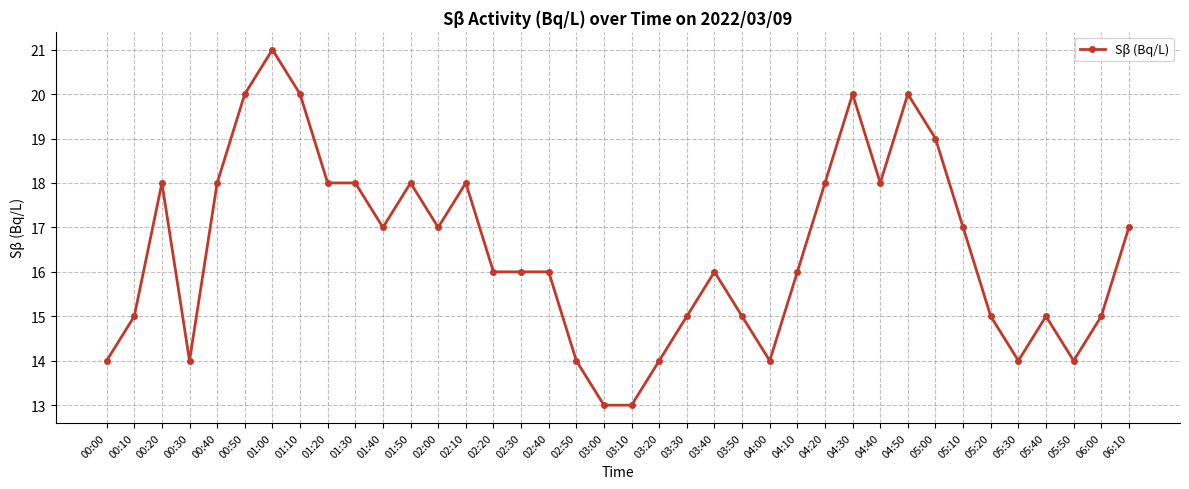

Which has a higher value, 01:40 or 01:30?

01:30